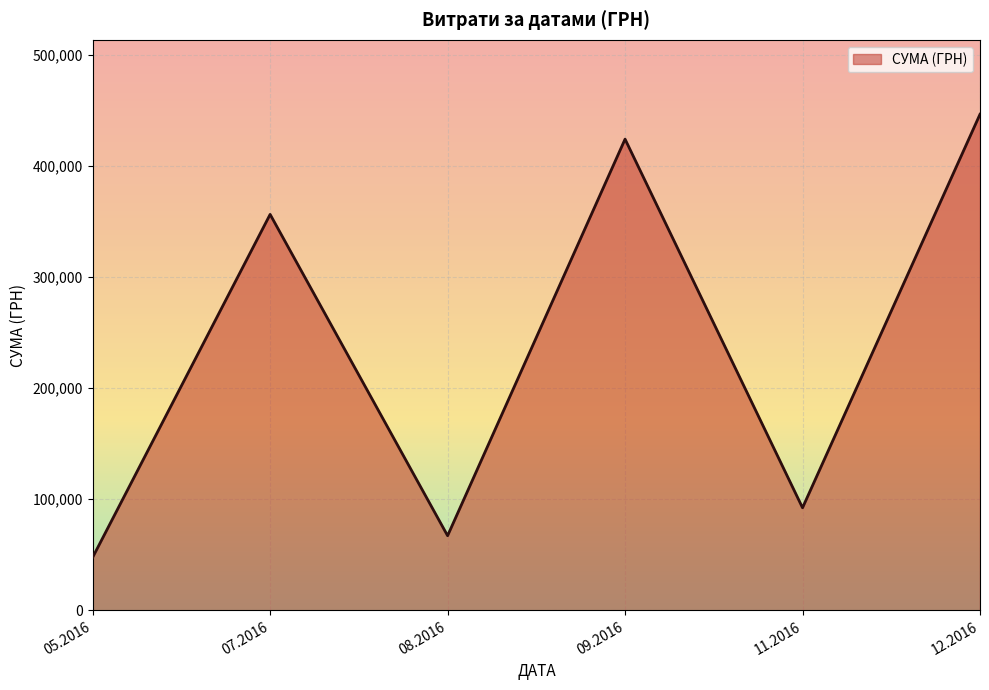

Rank the categories by value from highest to lowest.

12.2016, 09.2016, 07.2016, 11.2016, 08.2016, 05.2016